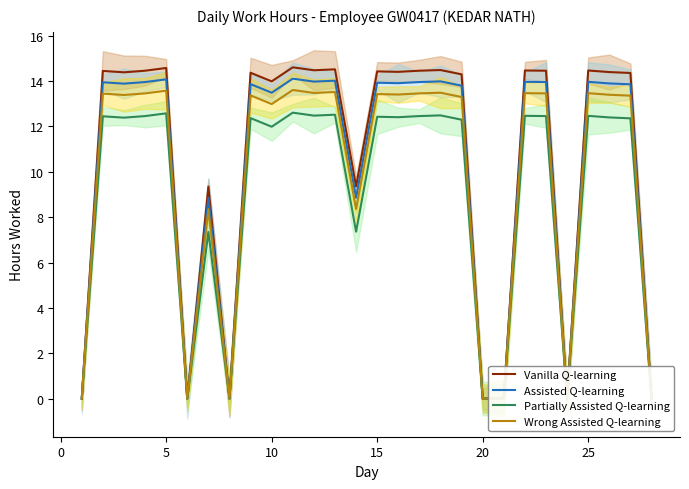

What are all the series names shown in the legend?

Vanilla Q-learning, Assisted Q-learning, Partially Assisted Q-learning, Wrong Assisted Q-learning